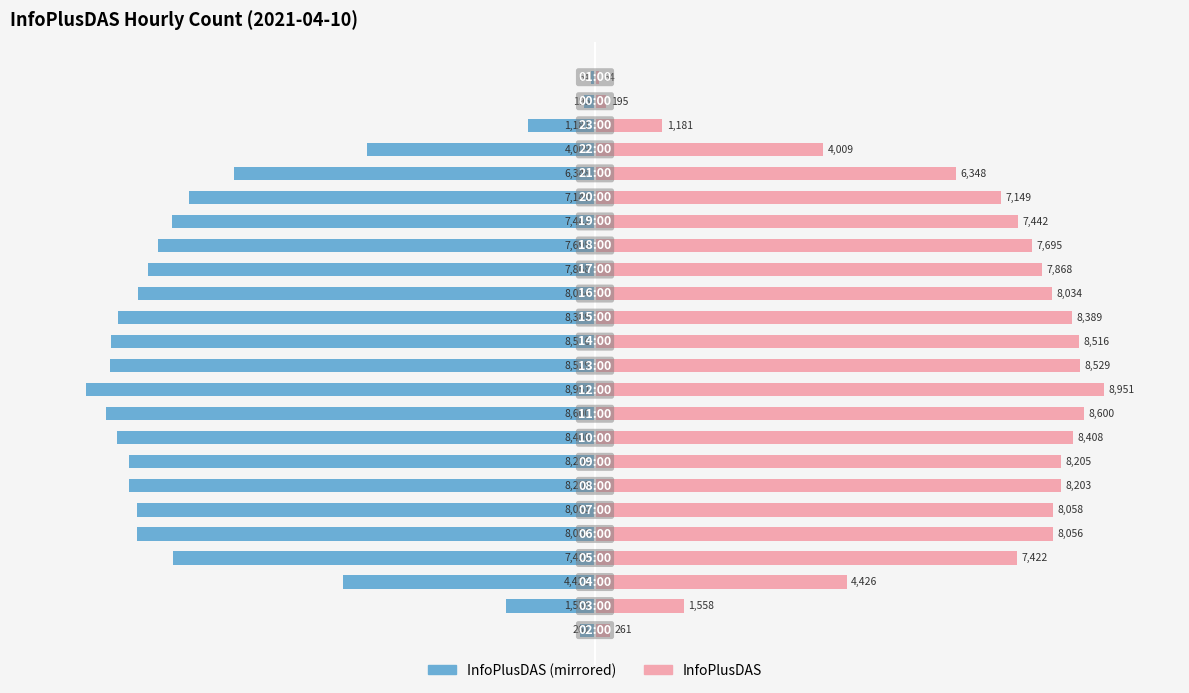

What is the lowest value of the InfoPlusDAS (right) series?

64